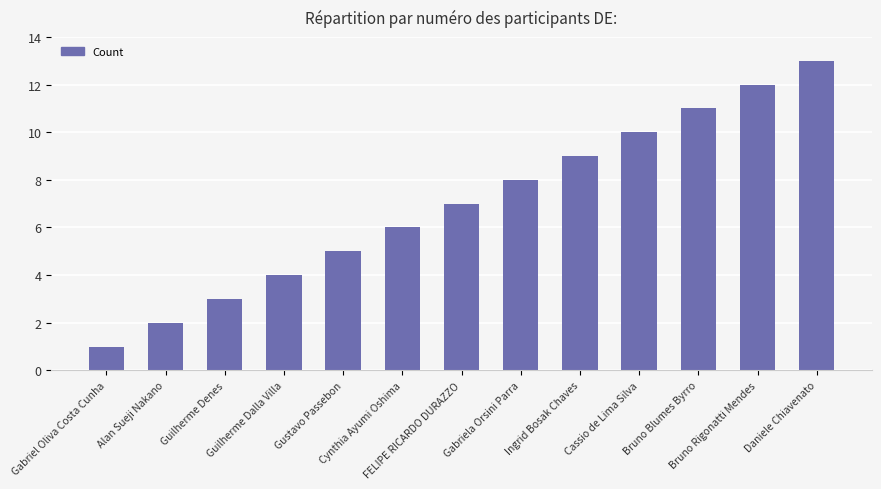

What is the label of the 13th bar from the left?

Daniele Chiavenato